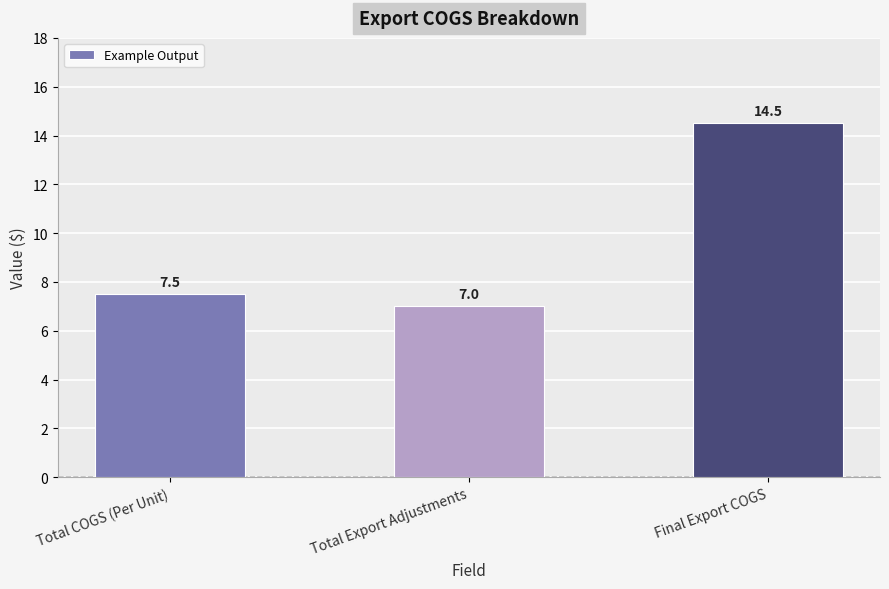

How many series are shown in this chart?

1